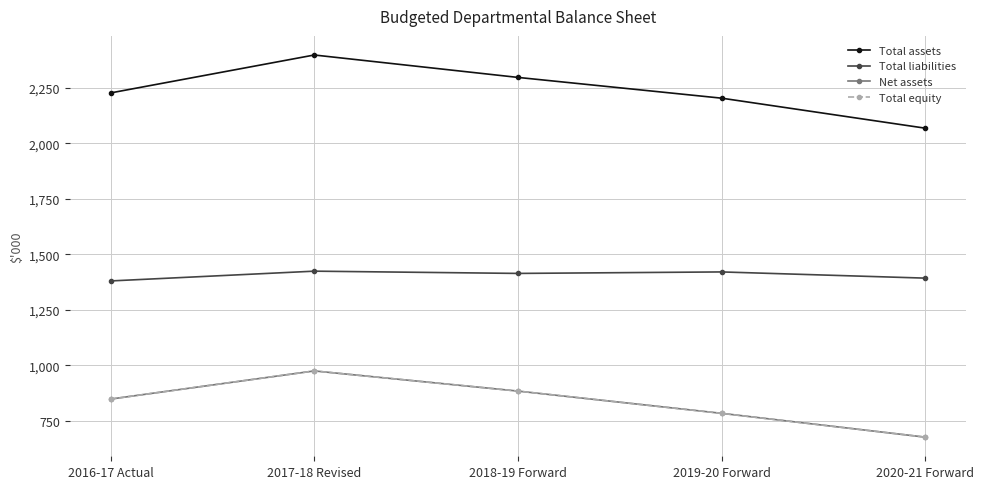

Does the chart have visible grid lines?

Yes